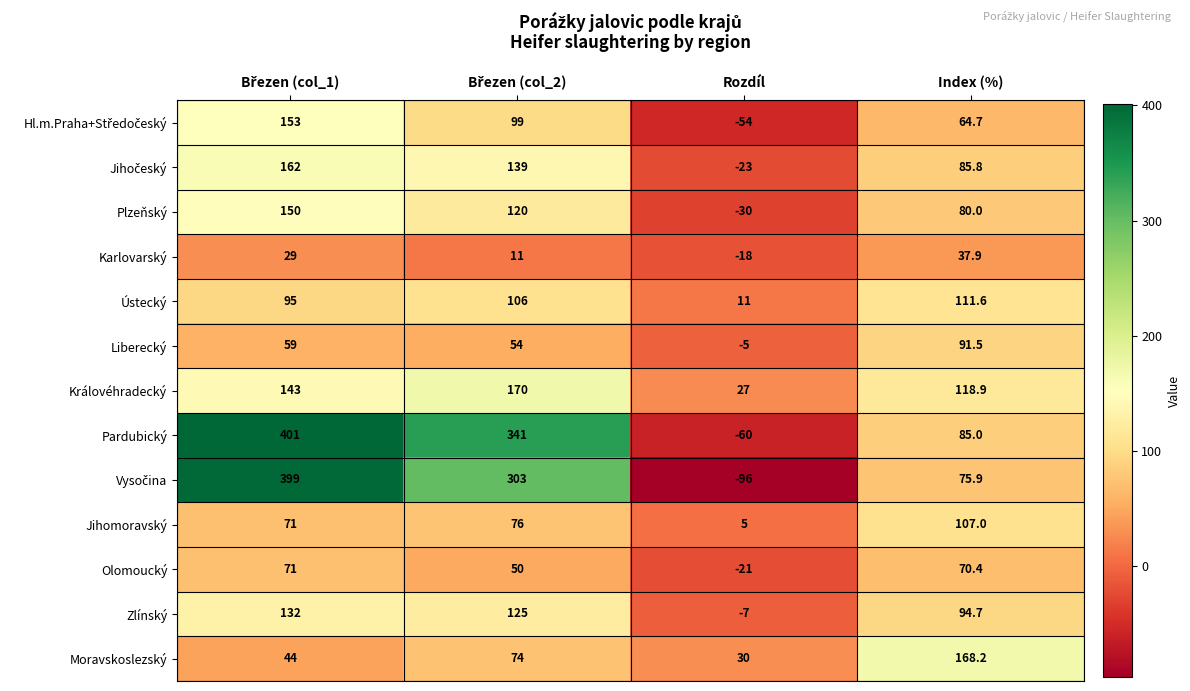

What is the difference between the second highest and second lowest values in the Karlovarský series?

18.0